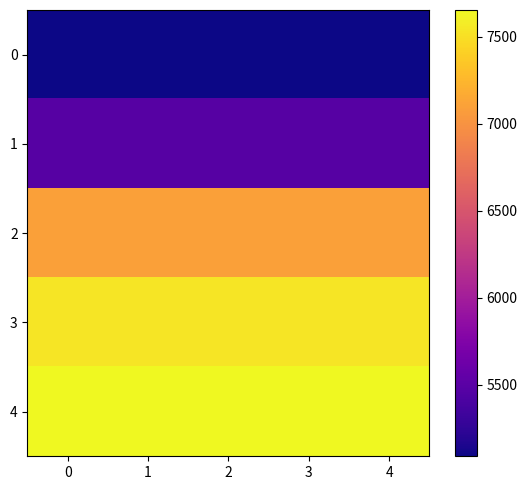

What is the maximum value shown in the chart?

7654